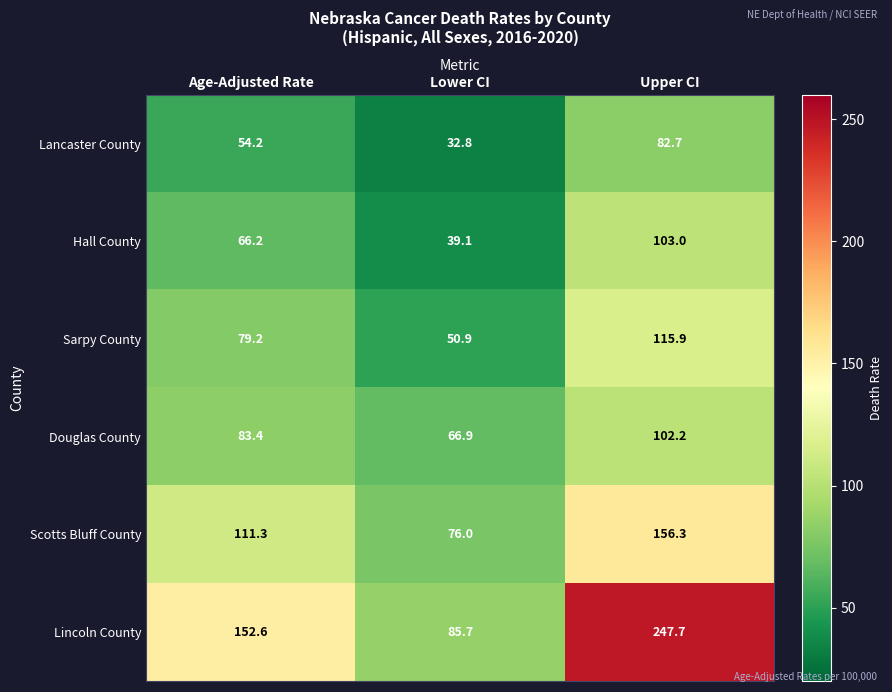

Which series changed the most between Age-Adjusted Rate and Lower CI?

Lincoln County